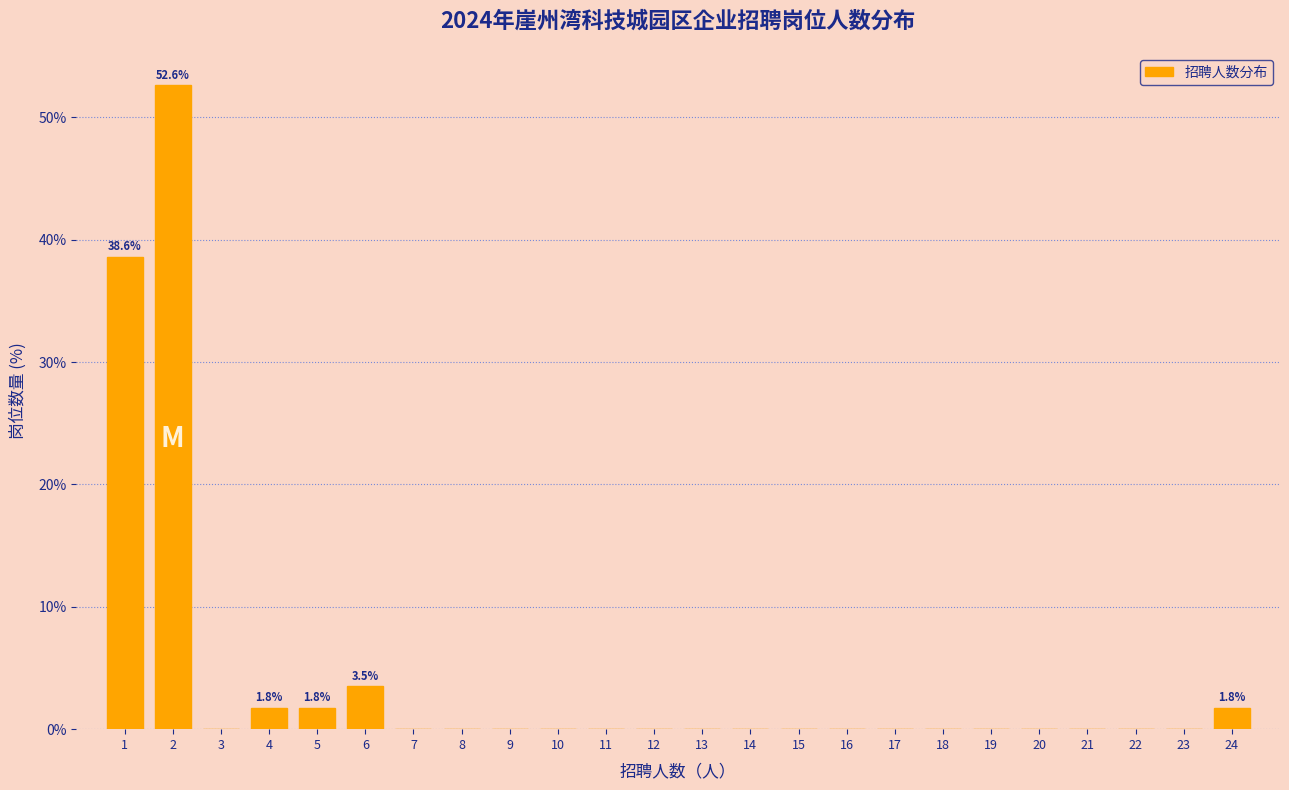

Reading left to right, extract all data points from this chart.

1=38.6	2=52.6	3=0.0	4=1.8	5=1.8	6=3.5	7=0.0	8=0.0	9=0.0	10=0.0	11=0.0	12=0.0	13=0.0	14=0.0	15=0.0	16=0.0	17=0.0	18=0.0	19=0.0	20=0.0	21=0.0	22=0.0	23=0.0	24=1.8